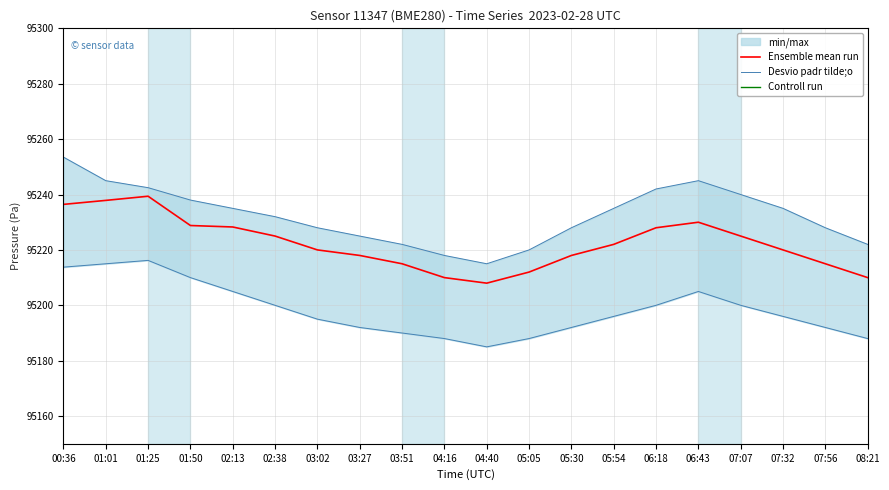

Which label corresponds to the largest value in the chart?

00:36